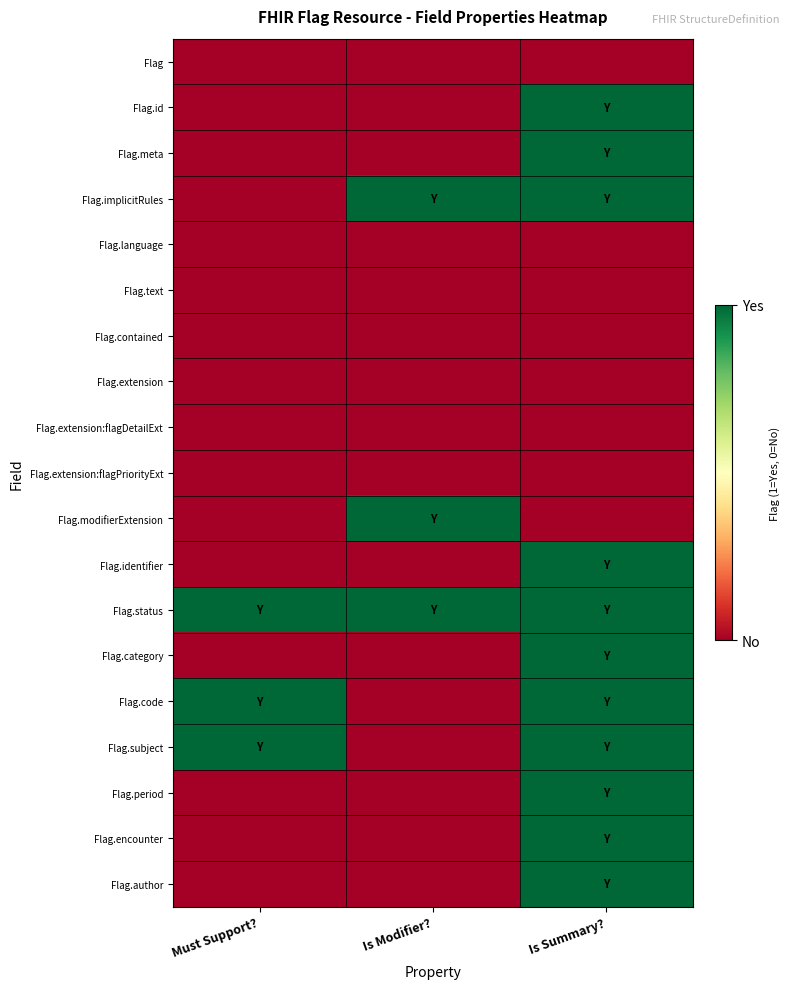

At how many categories does at least one series exceed 0?

3